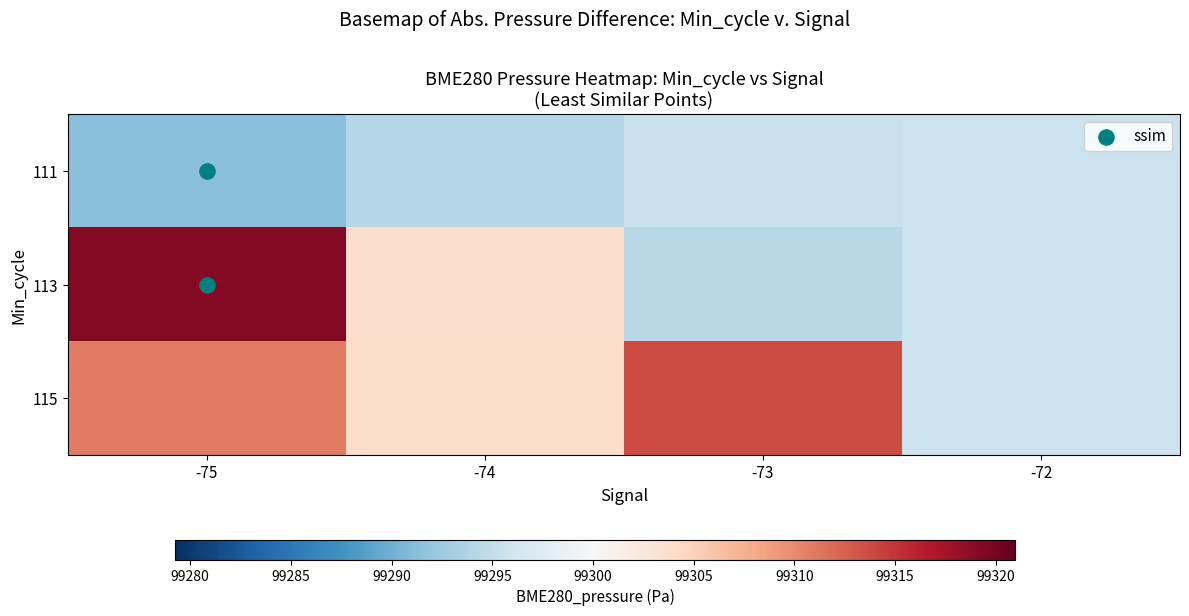

Rank the series by their maximum value, from highest to lowest.

113, 115, 111